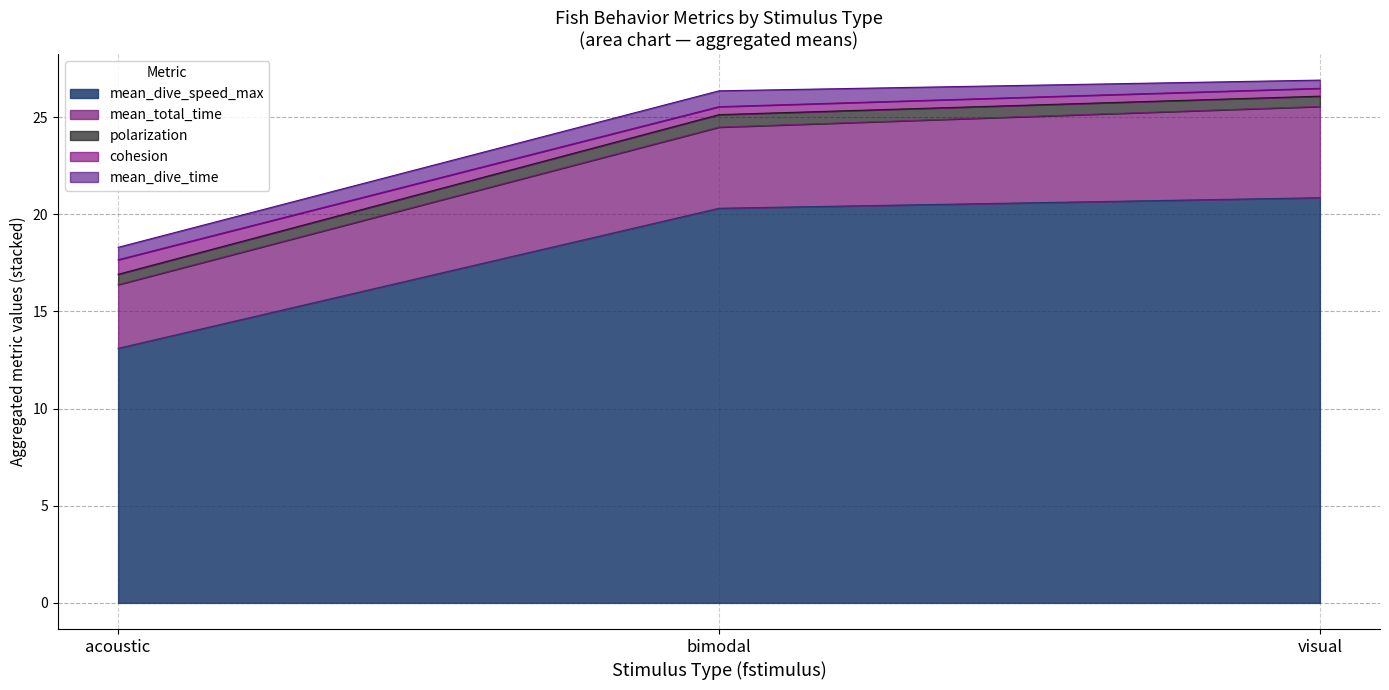

Between visual and acoustic, which is larger?

visual